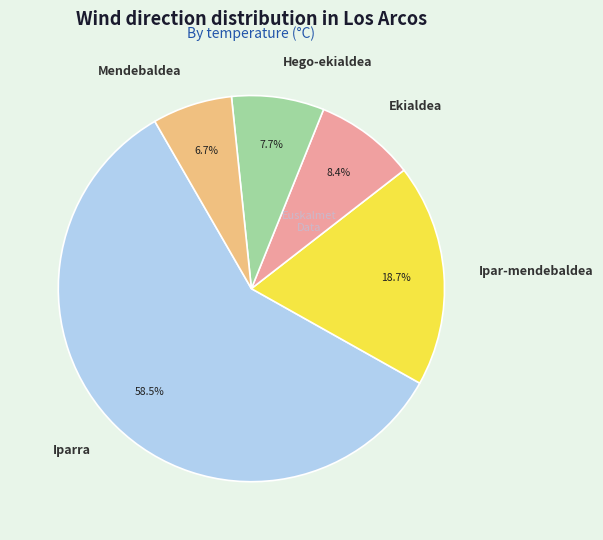

Rank the categories by value from highest to lowest.

Iparra, Ipar-mendebaldea, Ekialdea, Hego-ekialdea, Mendebaldea